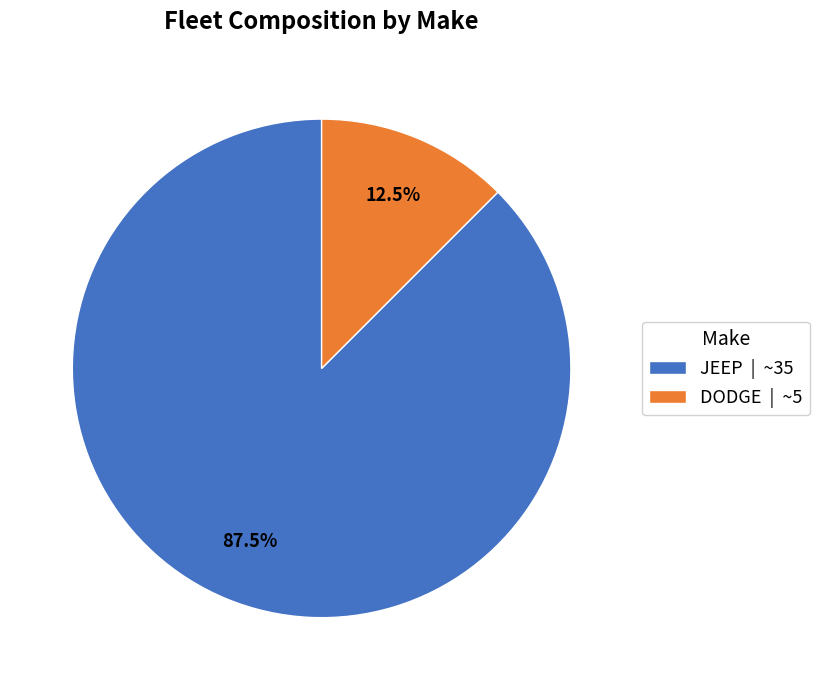

Between DODGE | ~5 and JEEP | ~35, which is larger?

JEEP | ~35